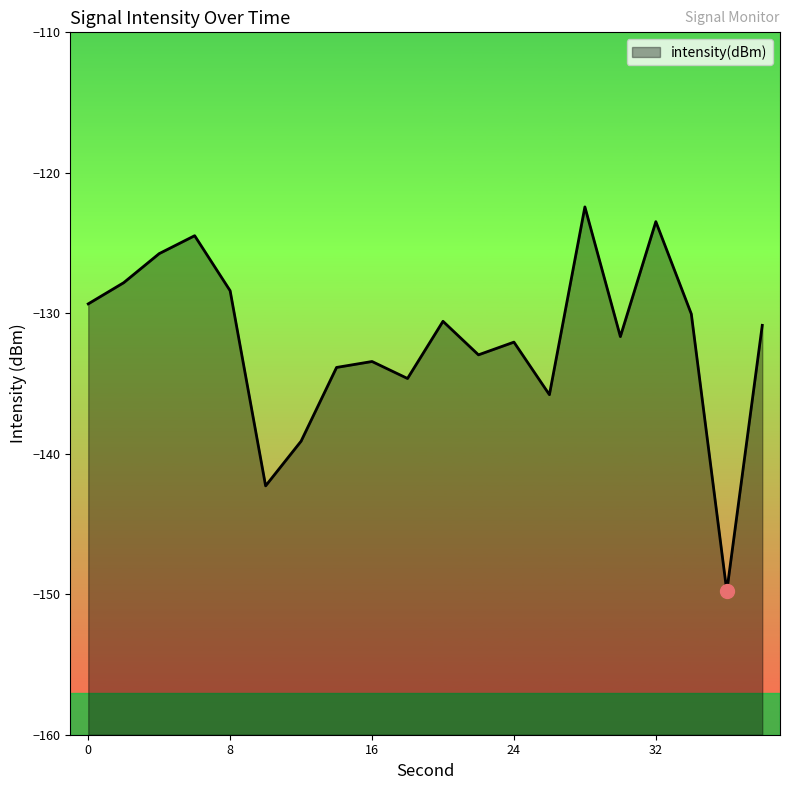

What is the value of the 14th point from the left?

-135.8